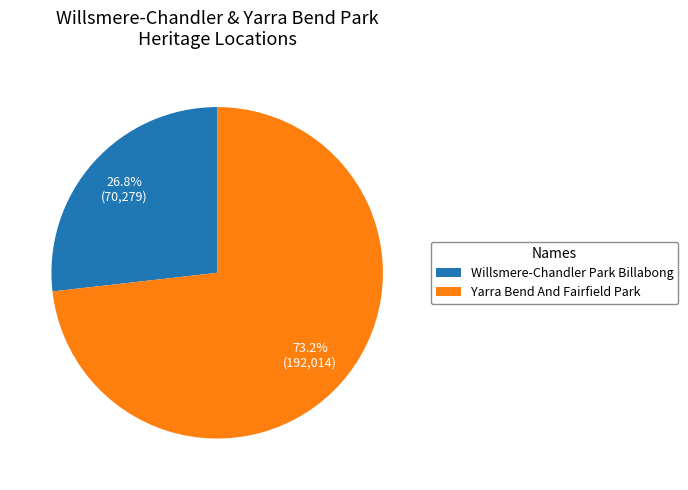

Between Willsmere-Chandler Park Billabong and Yarra Bend And Fairfield Park, which is larger?

Yarra Bend And Fairfield Park